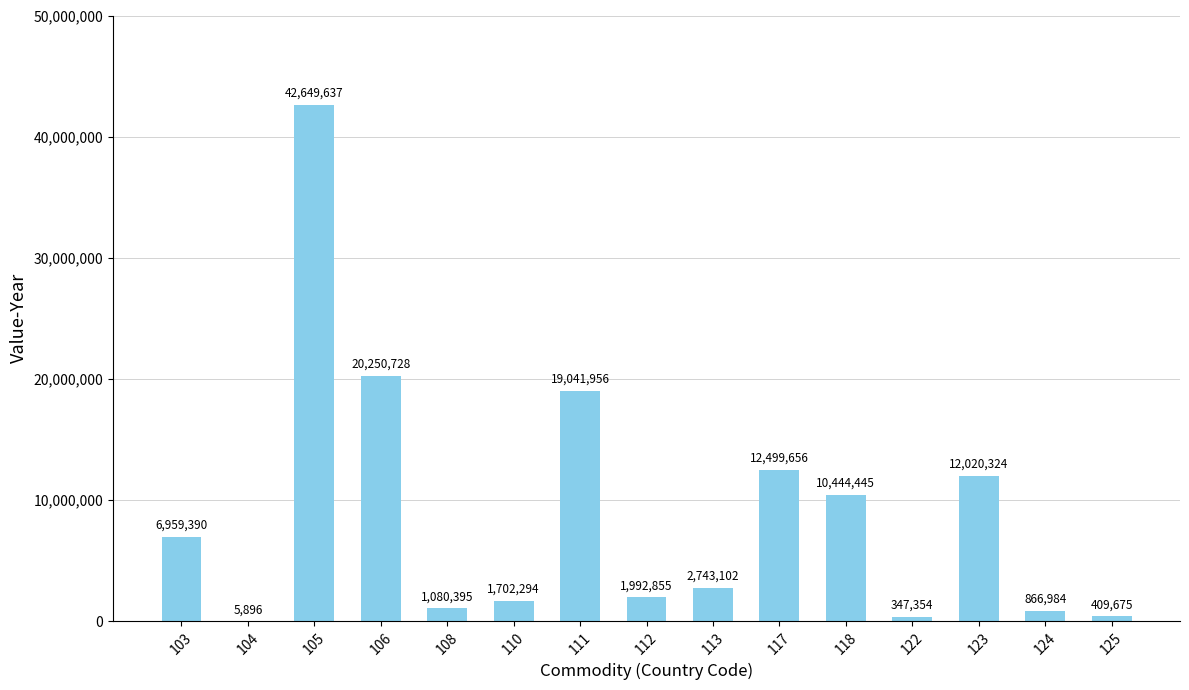

Count the number of categories in the chart.

15